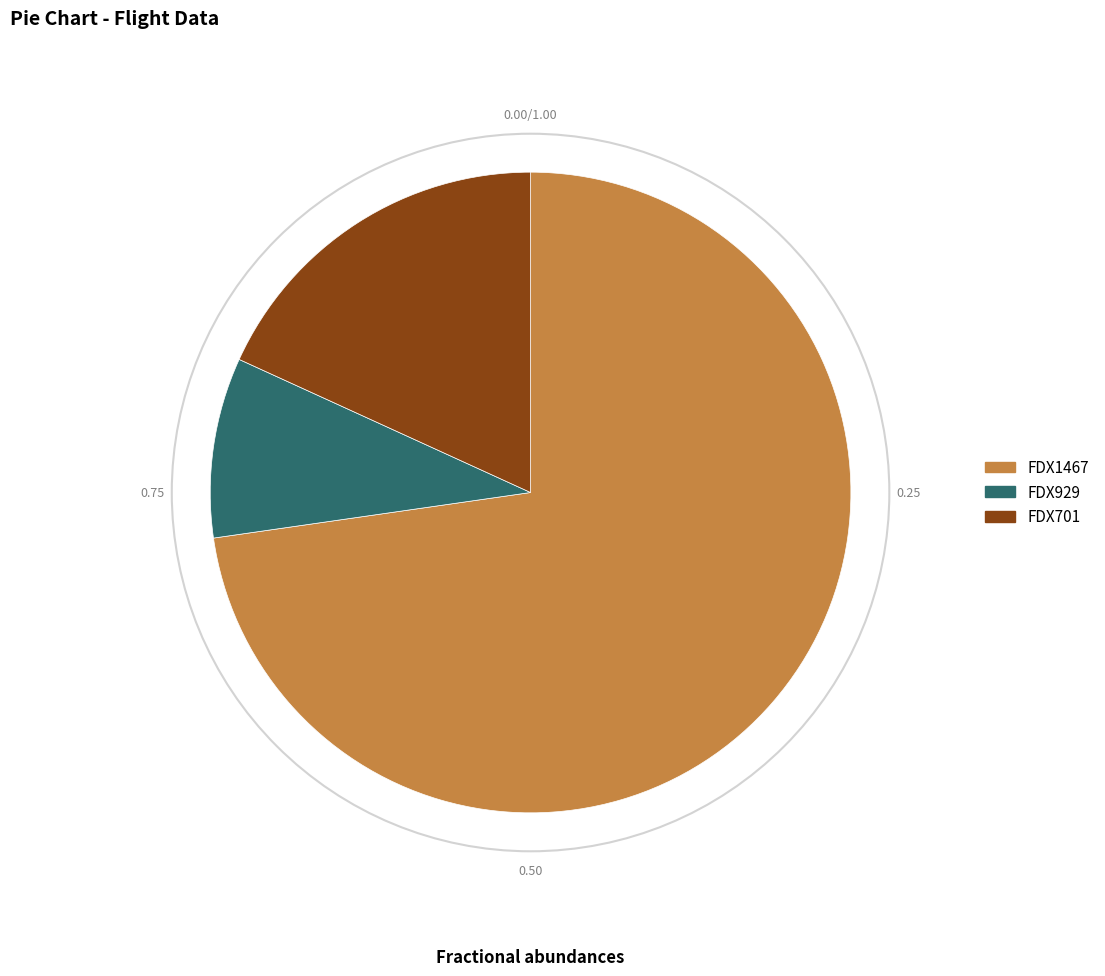

Rank the categories by value from lowest to highest.

FDX929, FDX701, FDX1467